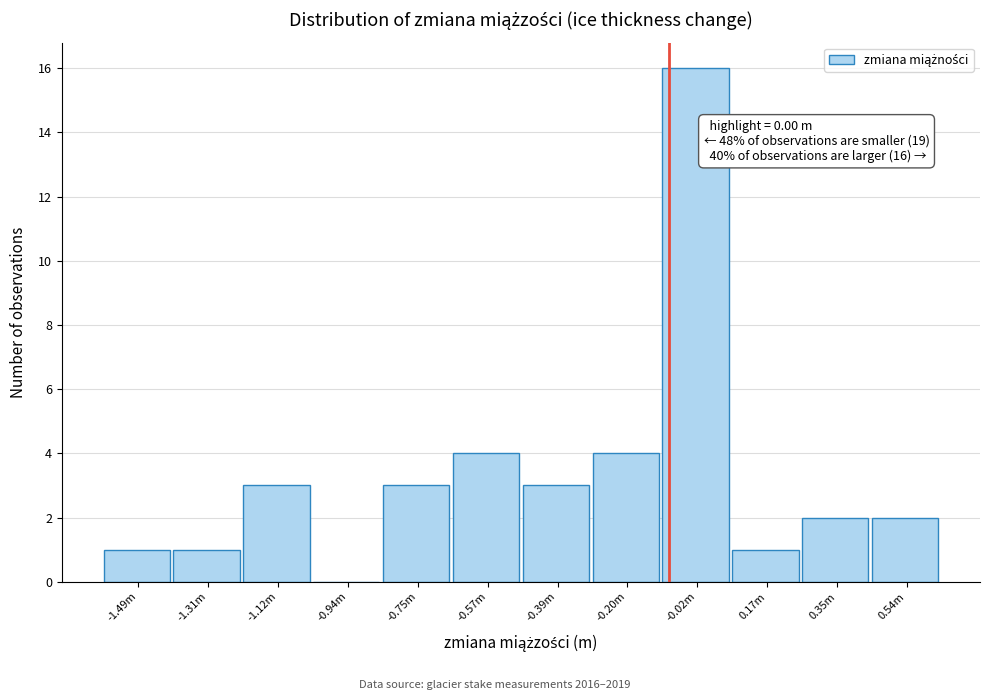

Reading left to right, list all the values displayed in this chart.

-1.49m=1	-1.31m=1	-1.12m=3	-0.94m=0	-0.75m=3	-0.57m=4	-0.39m=3	-0.20m=4	-0.02m=16	0.17m=1	0.35m=2	0.54m=2